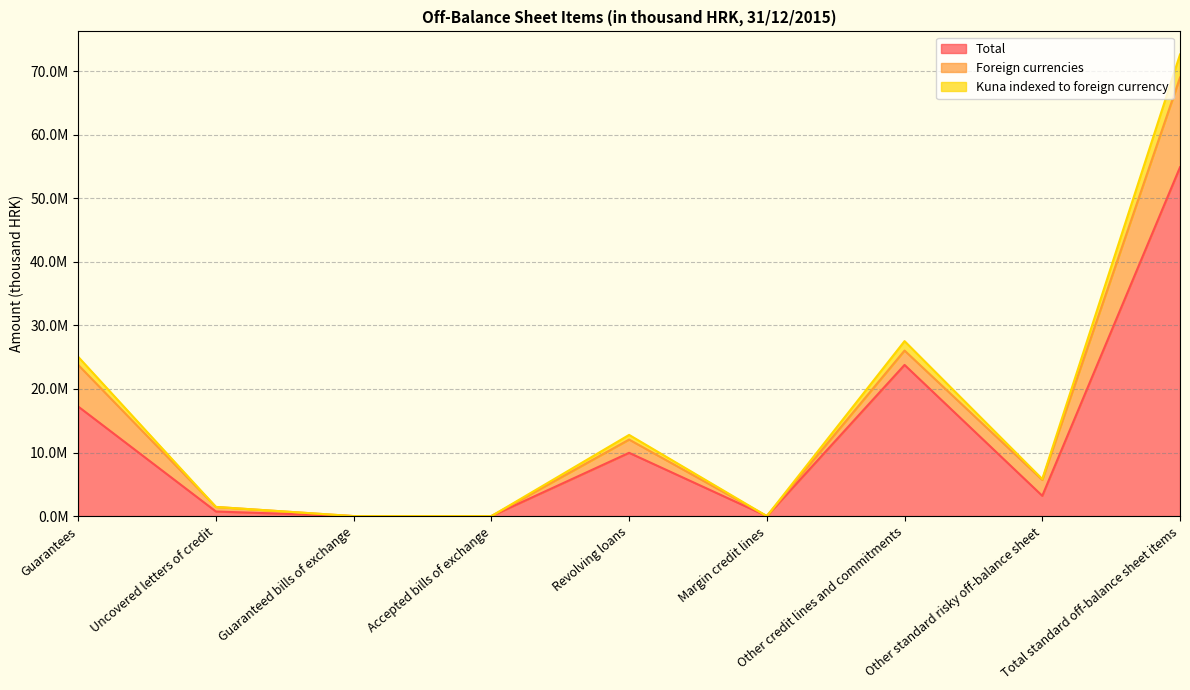

What is the value of the Total point at the 8th from the left?

3188873